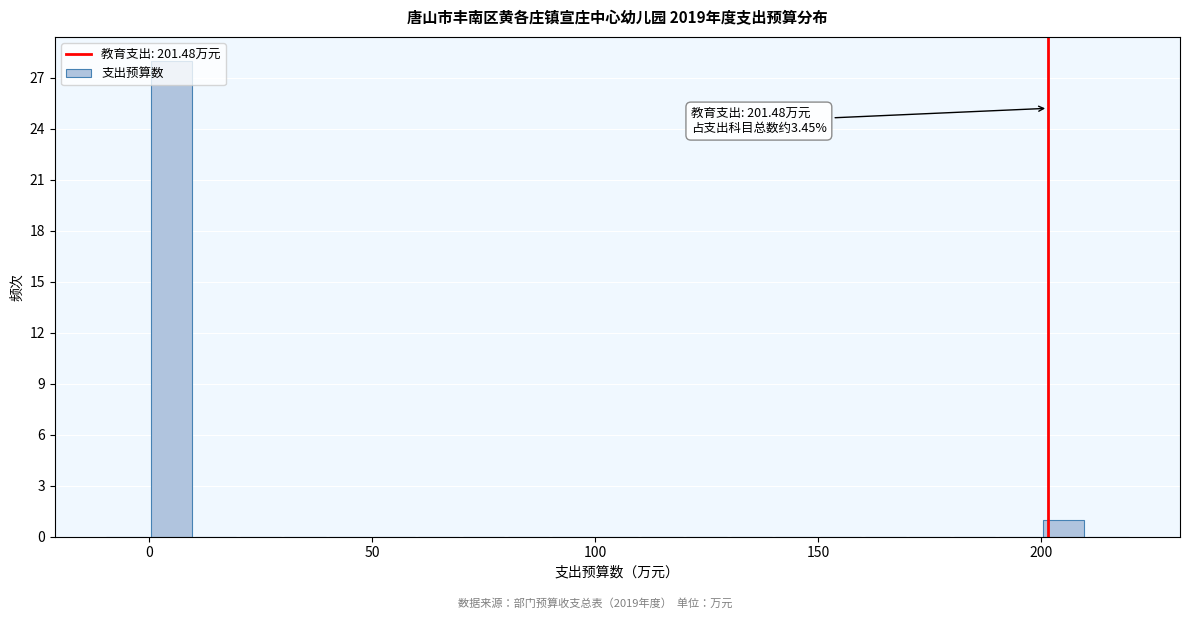

Around what value on the x-axis is the tallest bar? Give the approximate position of its centre, as read against the axis.

5